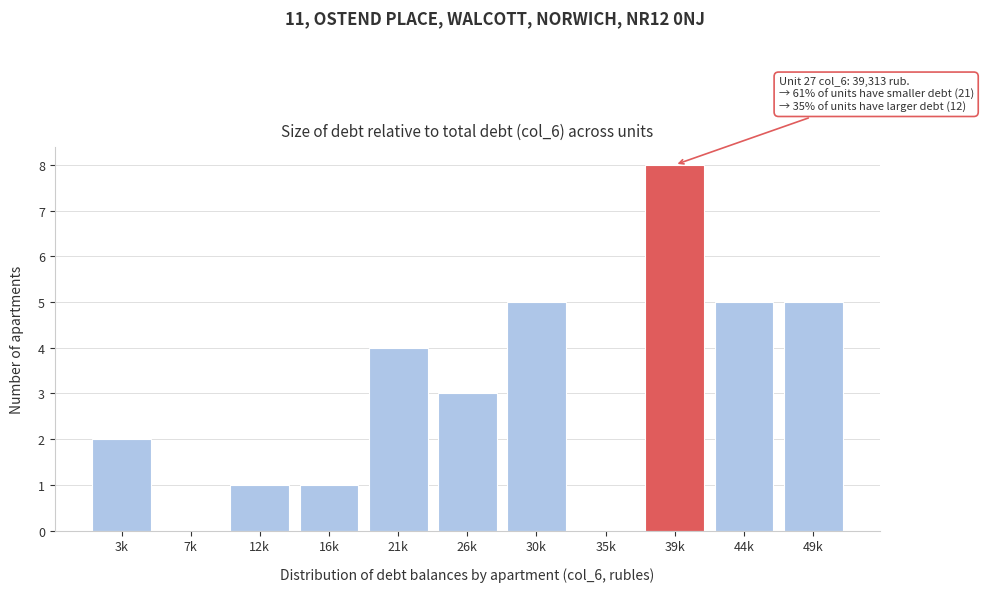

Reading left to right, extract all data points from this chart.

3k=2	7k=0	12k=1	16k=1	21k=4	26k=3	30k=5	35k=0	39k=8	44k=5	49k=5